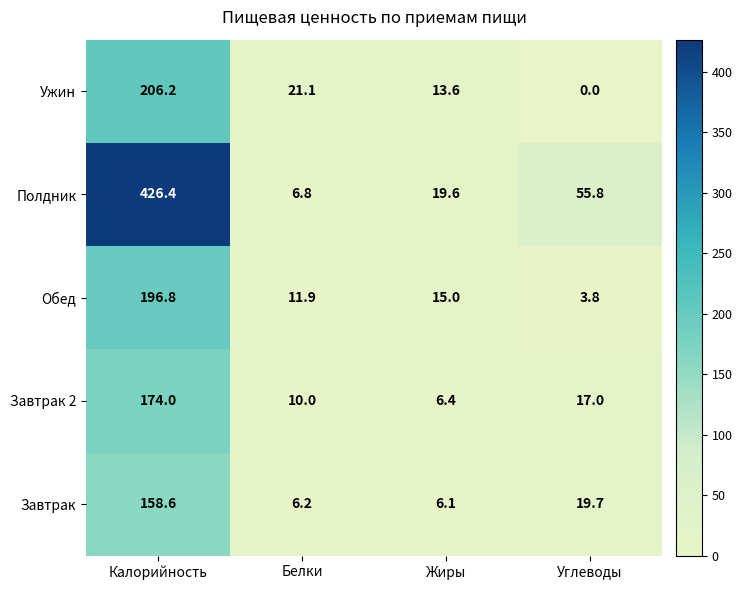

True or false: Полдник has a value of 106.8 at Калорийность.

False